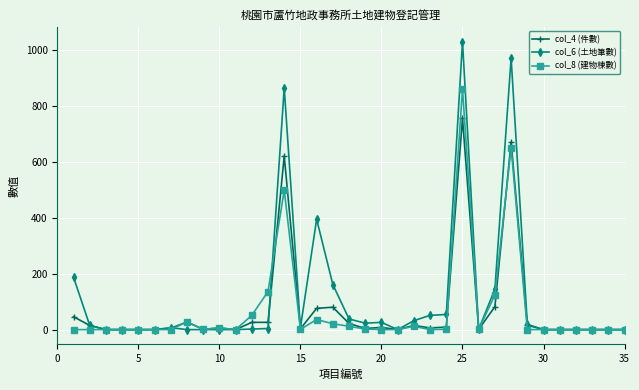

Does the chart have visible grid lines?

Yes